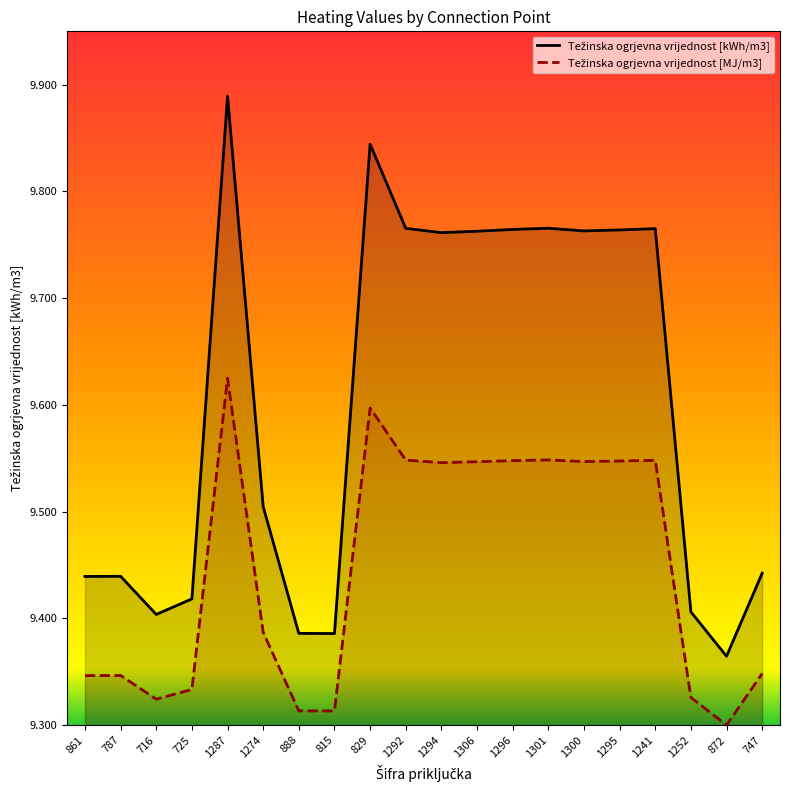

List the series in order of their overall mean, lowest first.

Težinska ogrjevna vrijednost [MJ/m3], Težinska ogrjevna vrijednost [kWh/m3]